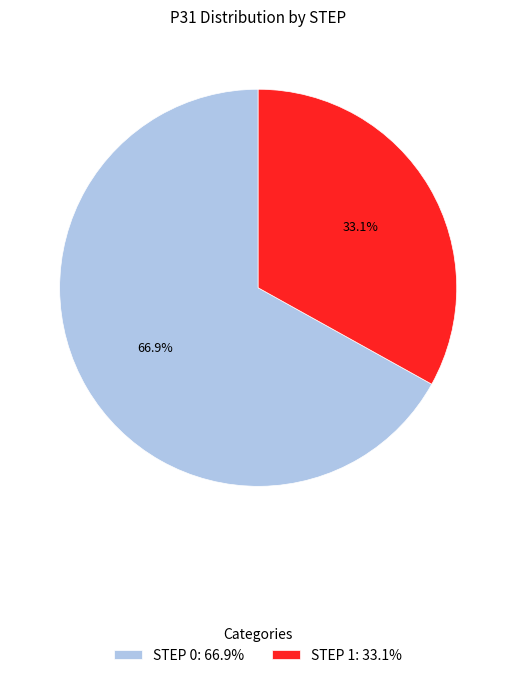

Which slice is the largest?

STEP 0: 66.9%